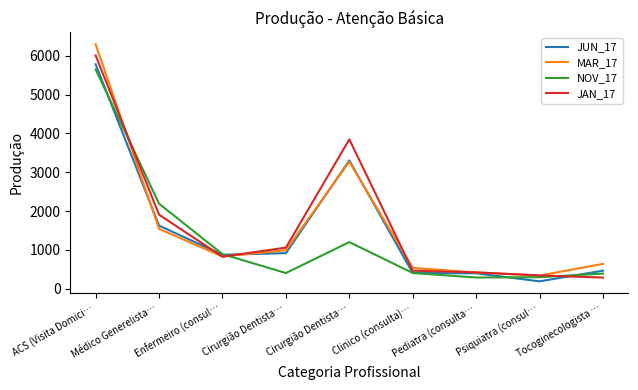

What are all the series names shown in the legend?

JUN_17, MAR_17, NOV_17, JAN_17